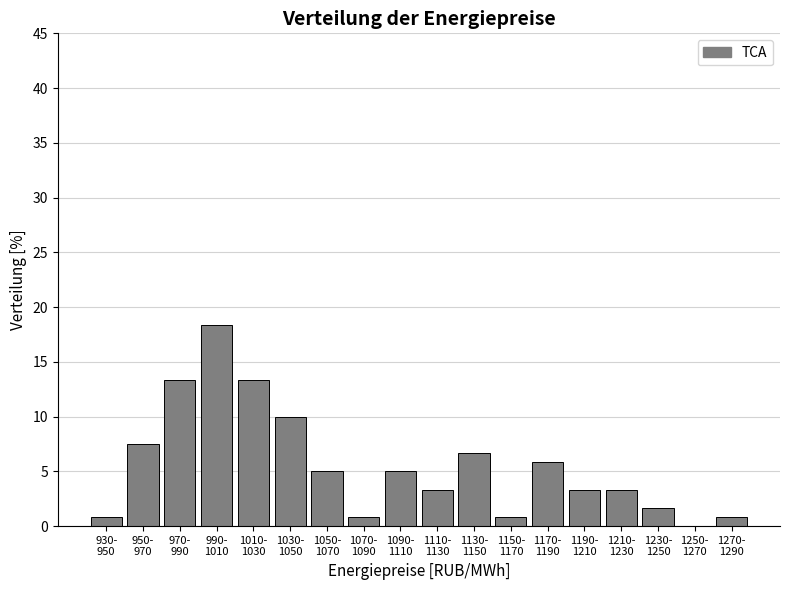

What is the maximum value shown in the chart?

18.3